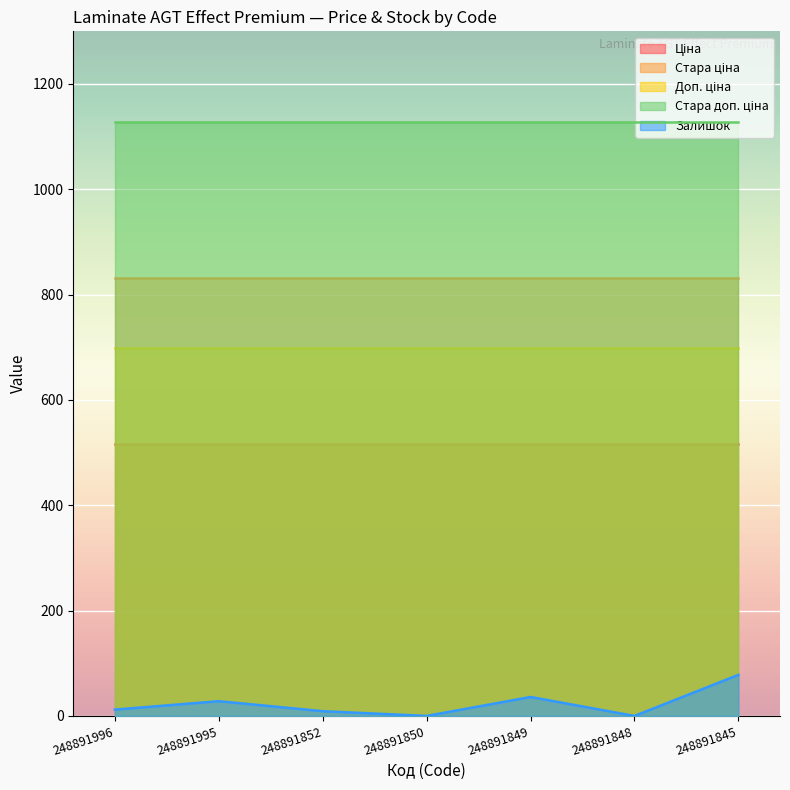

True or false: Стара доп. ціна and Стара ціна cross at least once.

False